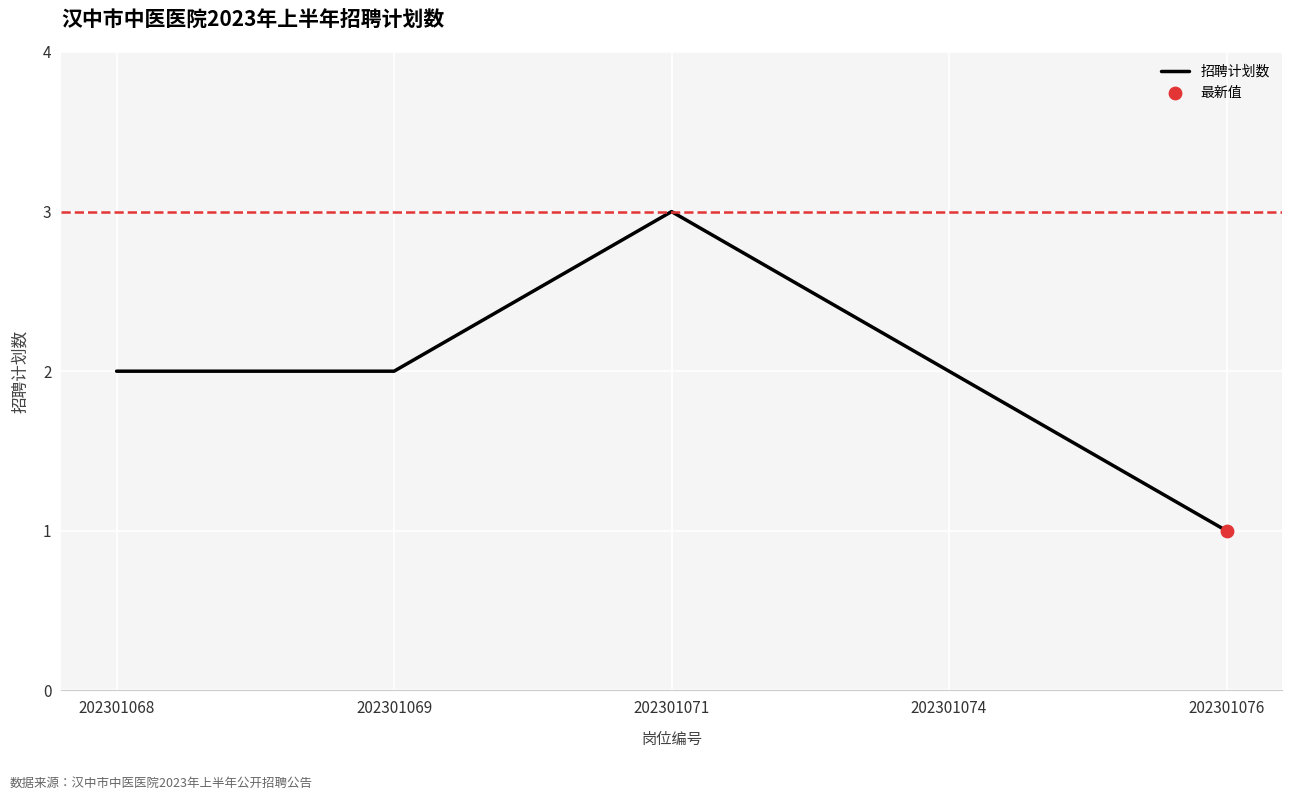

Between 202301076 and 202301071, which is larger?

202301071